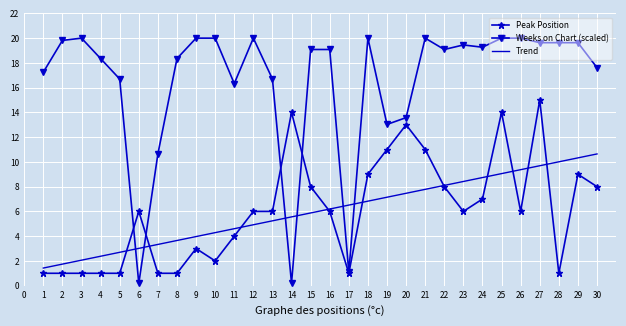

Which series has the largest range (max minus min)?

Weeks on Chart (scaled)